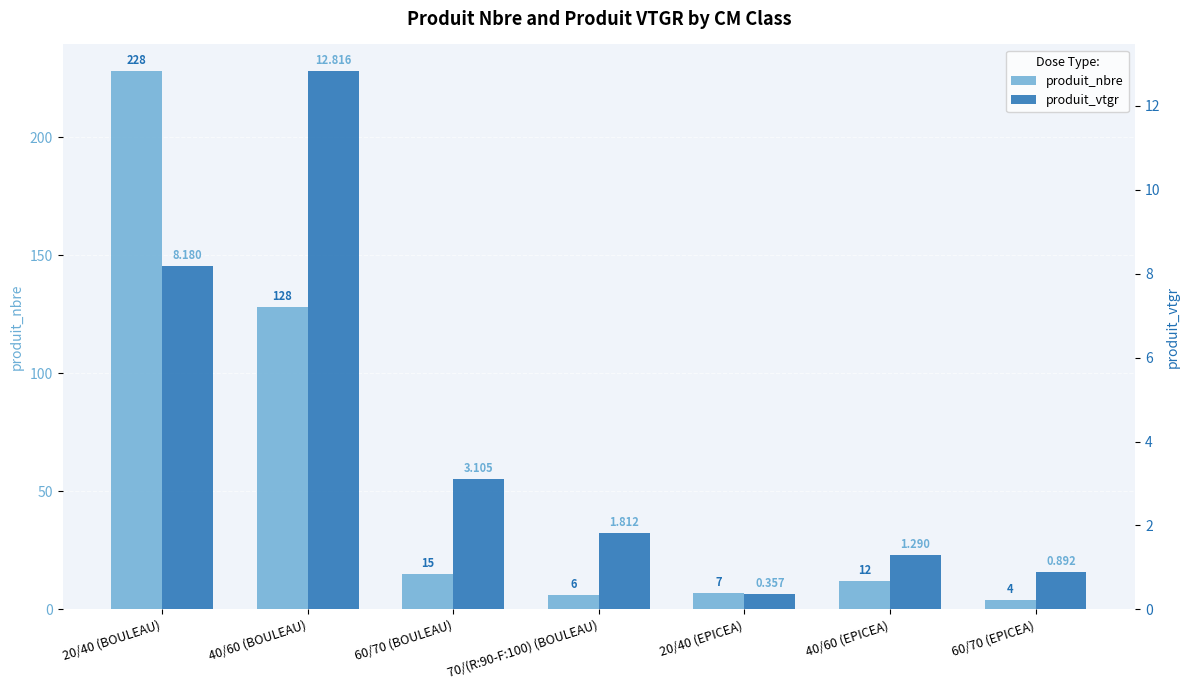

At which label does produit_nbre first exceed 12?

20/40 (BOULEAU)